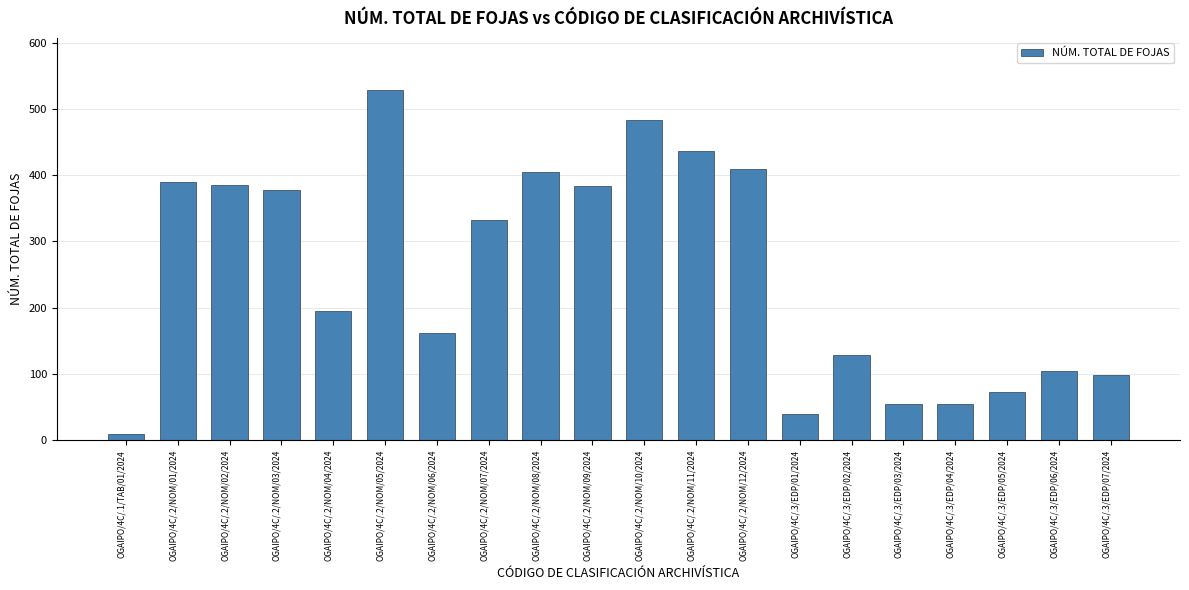

What is the label of the 12th bar from the left?

OGAIPO/4C/.2/NOM/11/2024